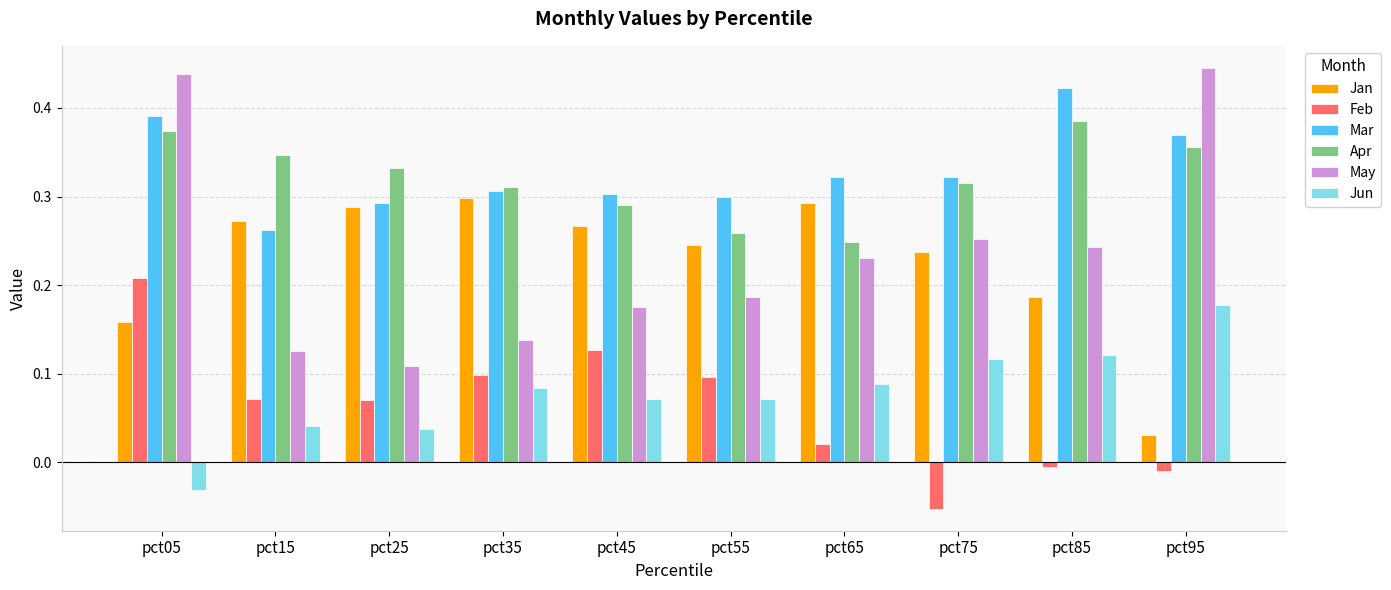

Count the number of categories in the chart.

10